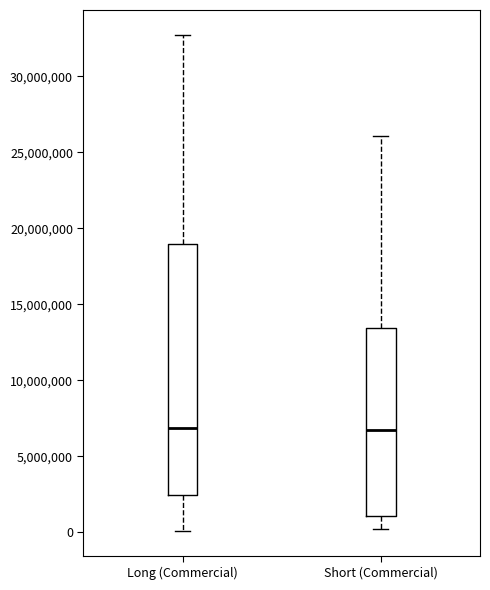

Comparing the boxes themselves (not the whiskers), which one is the tallest?

Long (Commercial)